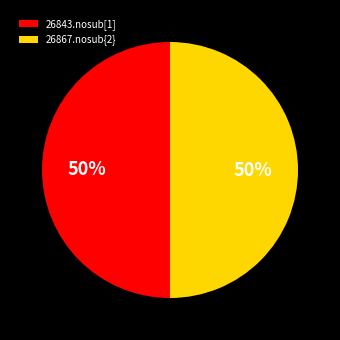

To the nearest percent, what portion does 26843.nosub[1] represent?

50%